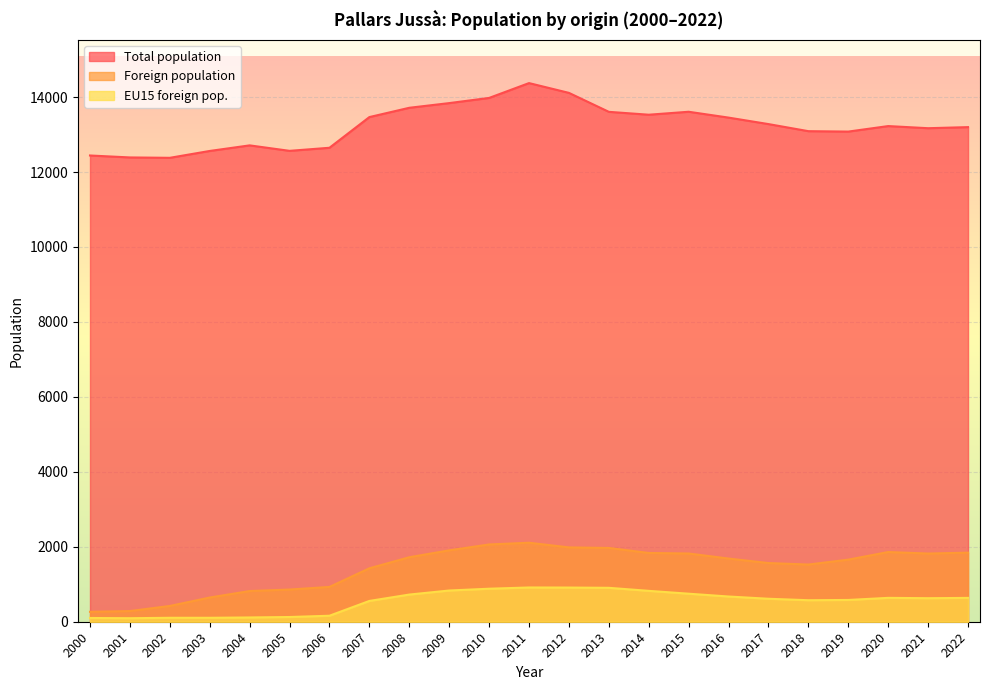

The Total population series shows 13609 at 2015. True or false?

True